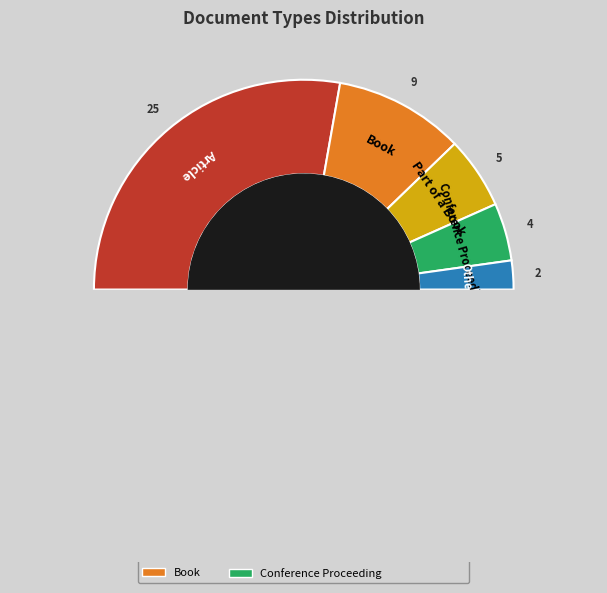

What is the majority slice?

Article